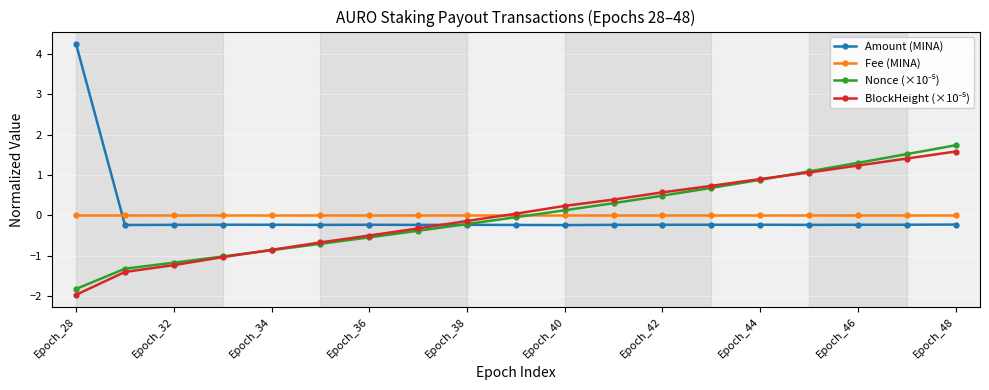

What is the minimum value for Amount (MINA)?

-0.2